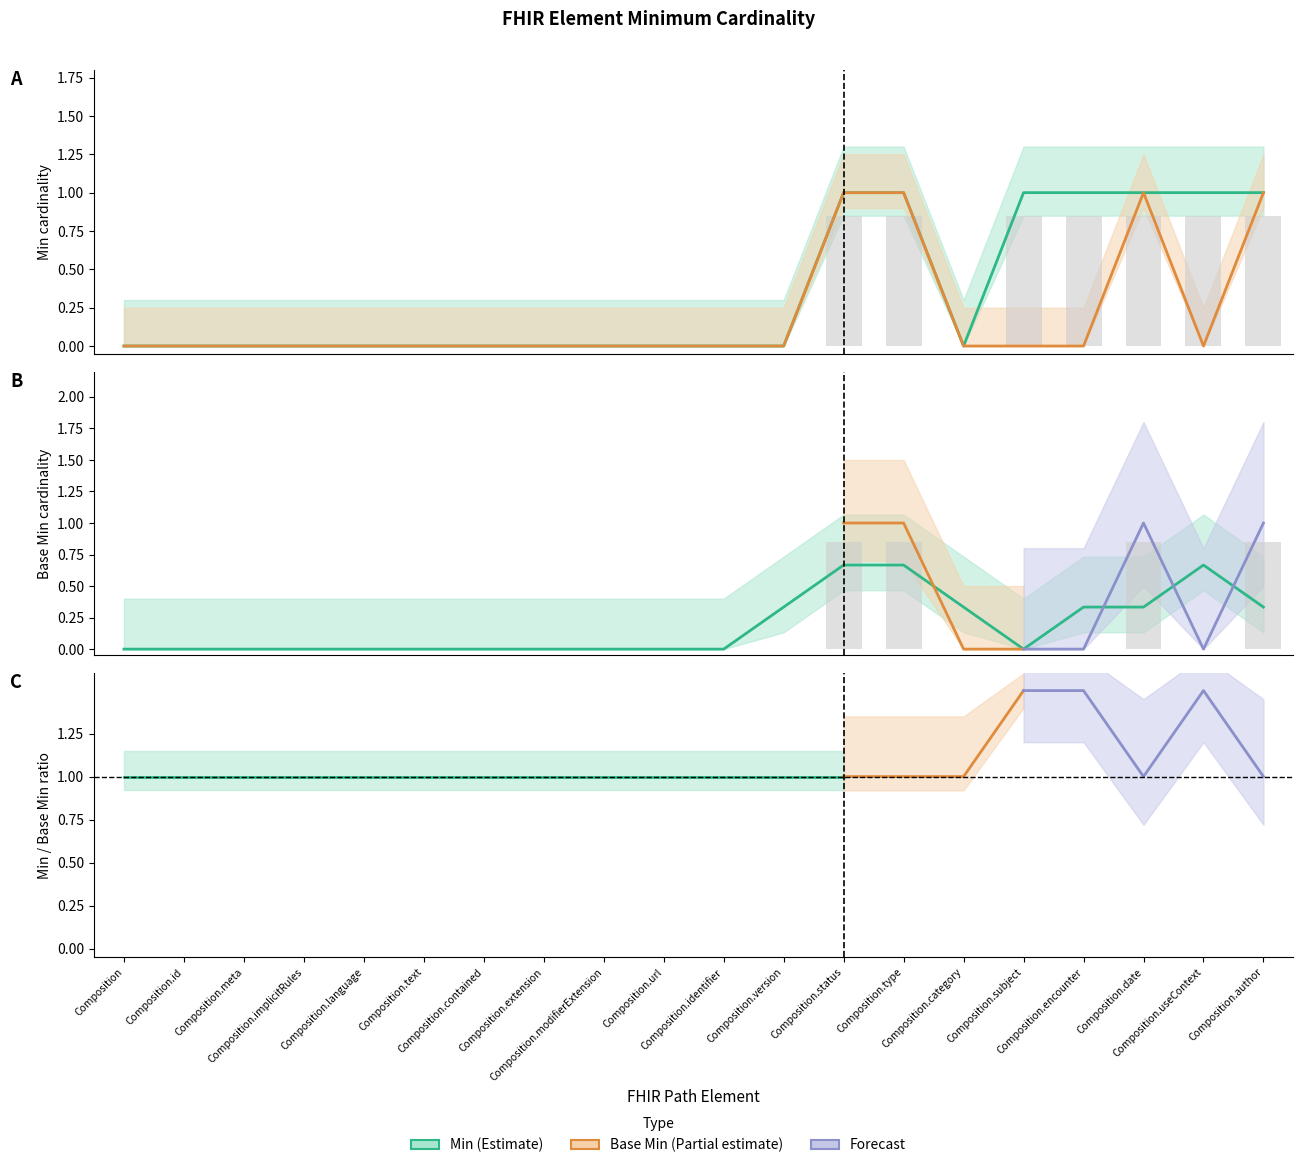

Which series has the largest range (max minus min)?

Min